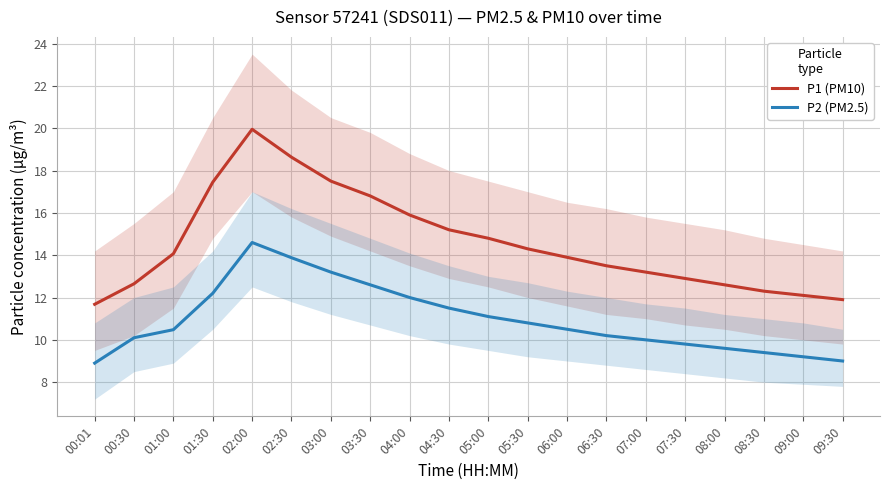

True or false: P2 (PM2.5) has a value of 5.6 at 00:01.

False